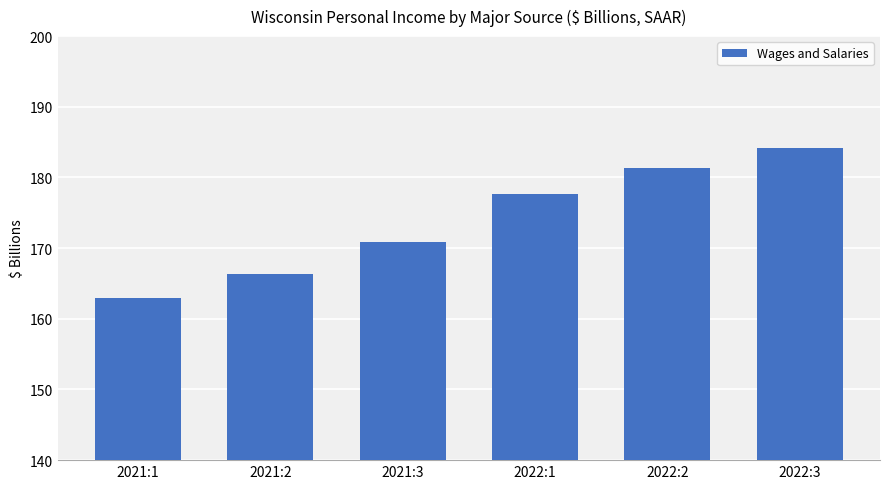

What position from the left is 2022:1?

4